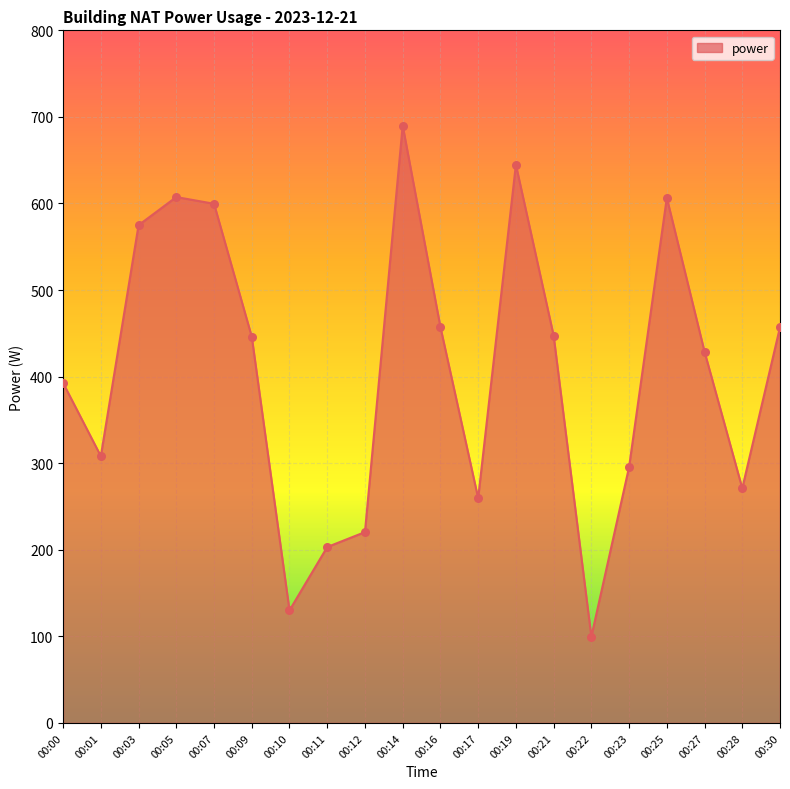

Approximately how many times larger is the value at 00:28 compared to 00:05?

0.4